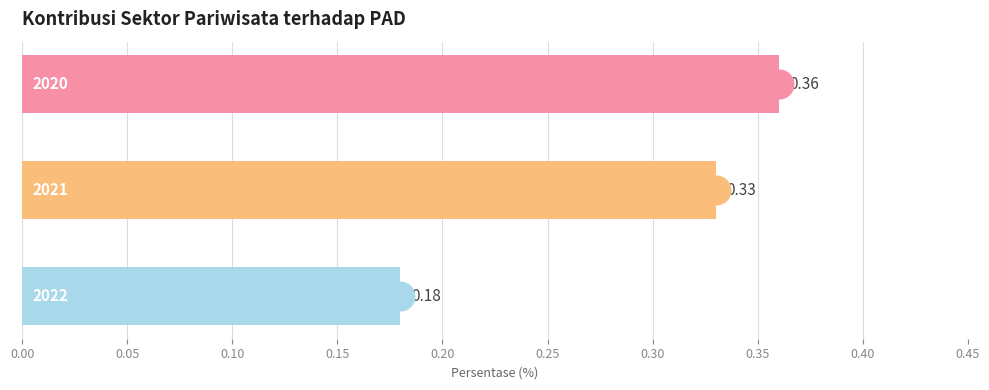

How many data points does each series have?

3